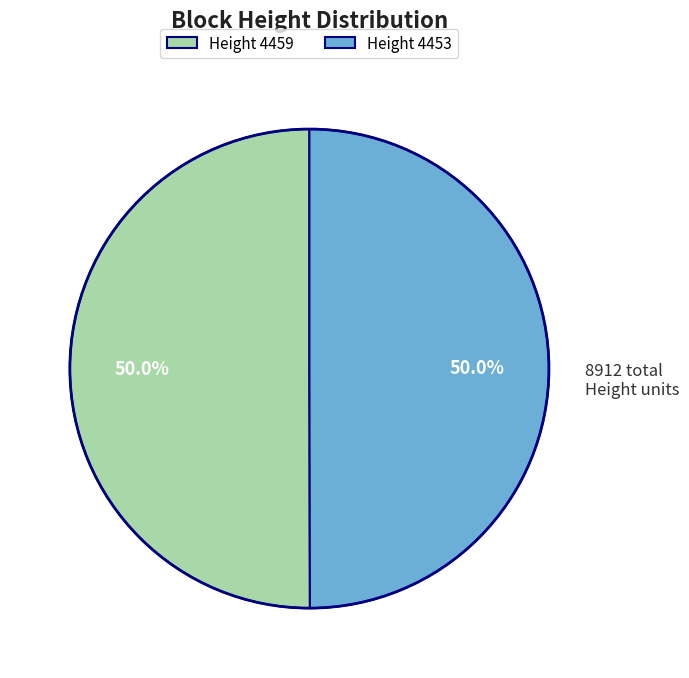

Count the number of slices in the pie.

2